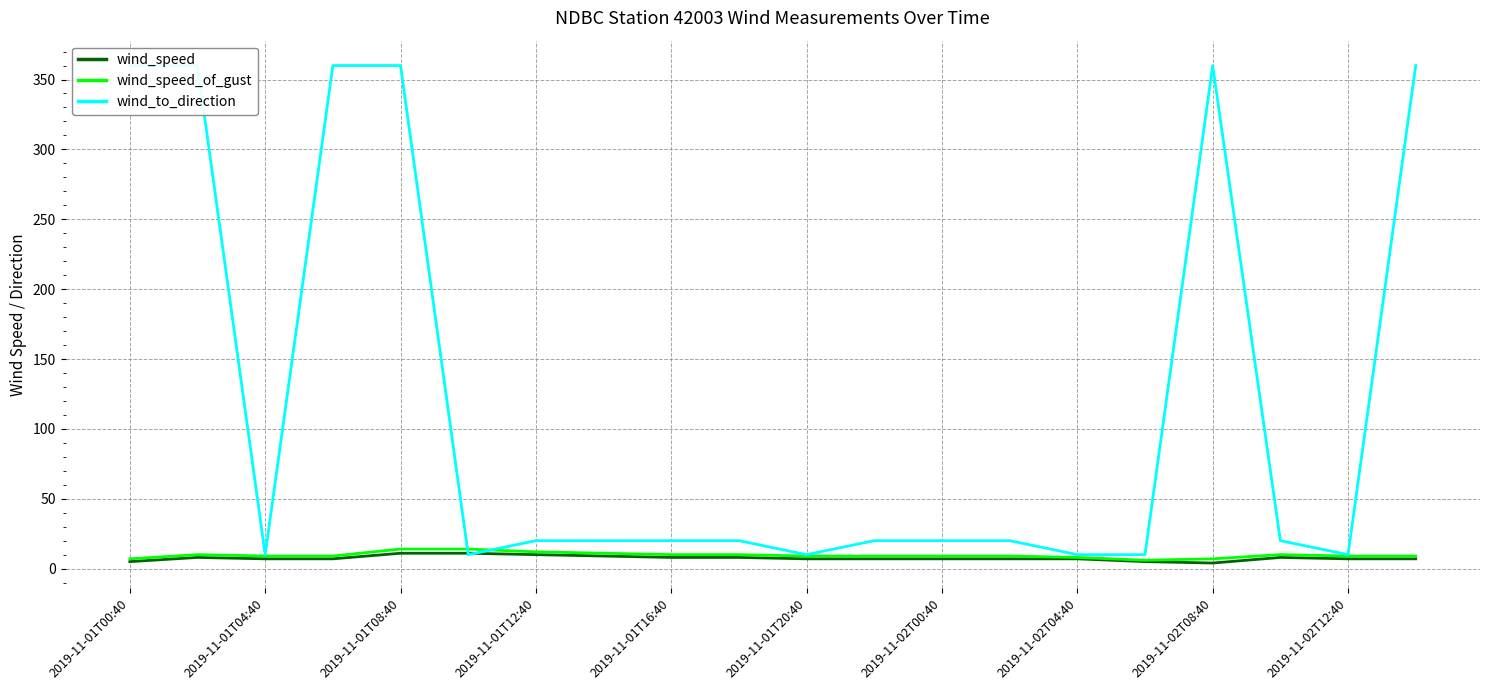

What is the approximate value of wind_speed at 2019-11-02T04:40?

7